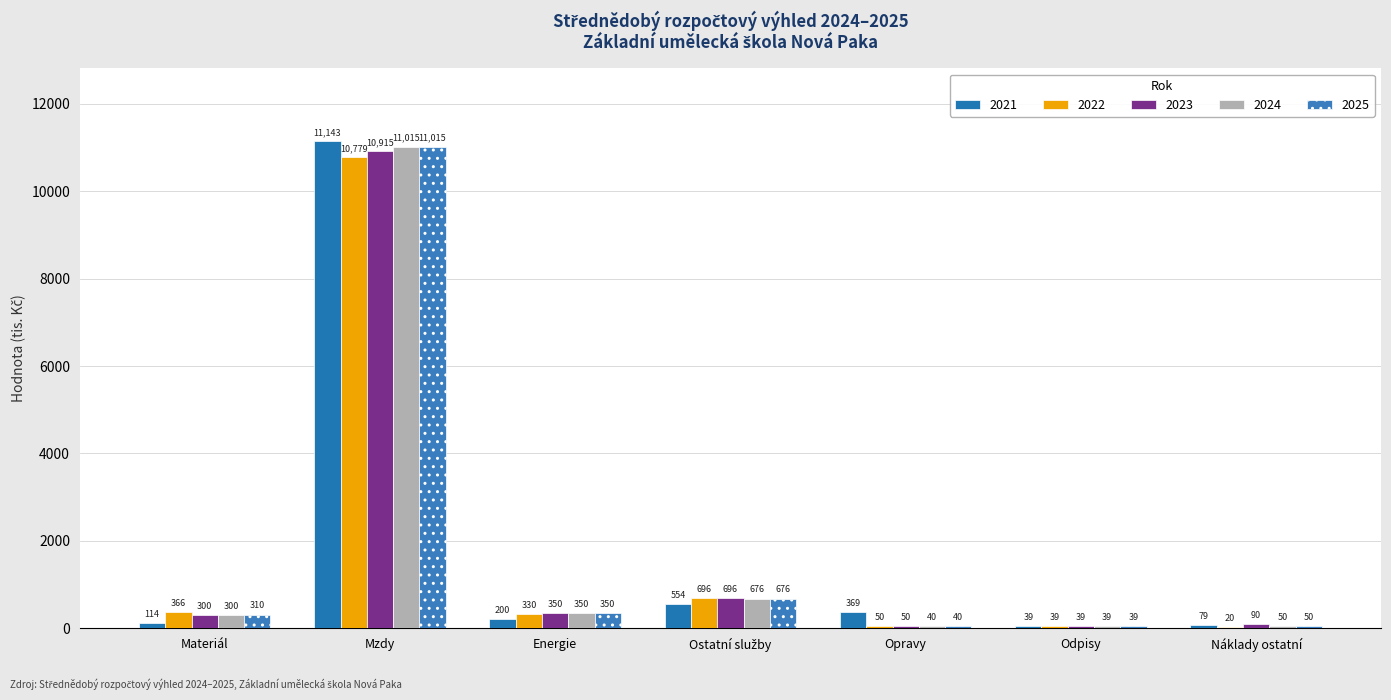

What is the label of the 6th bar from the right?

Mzdy